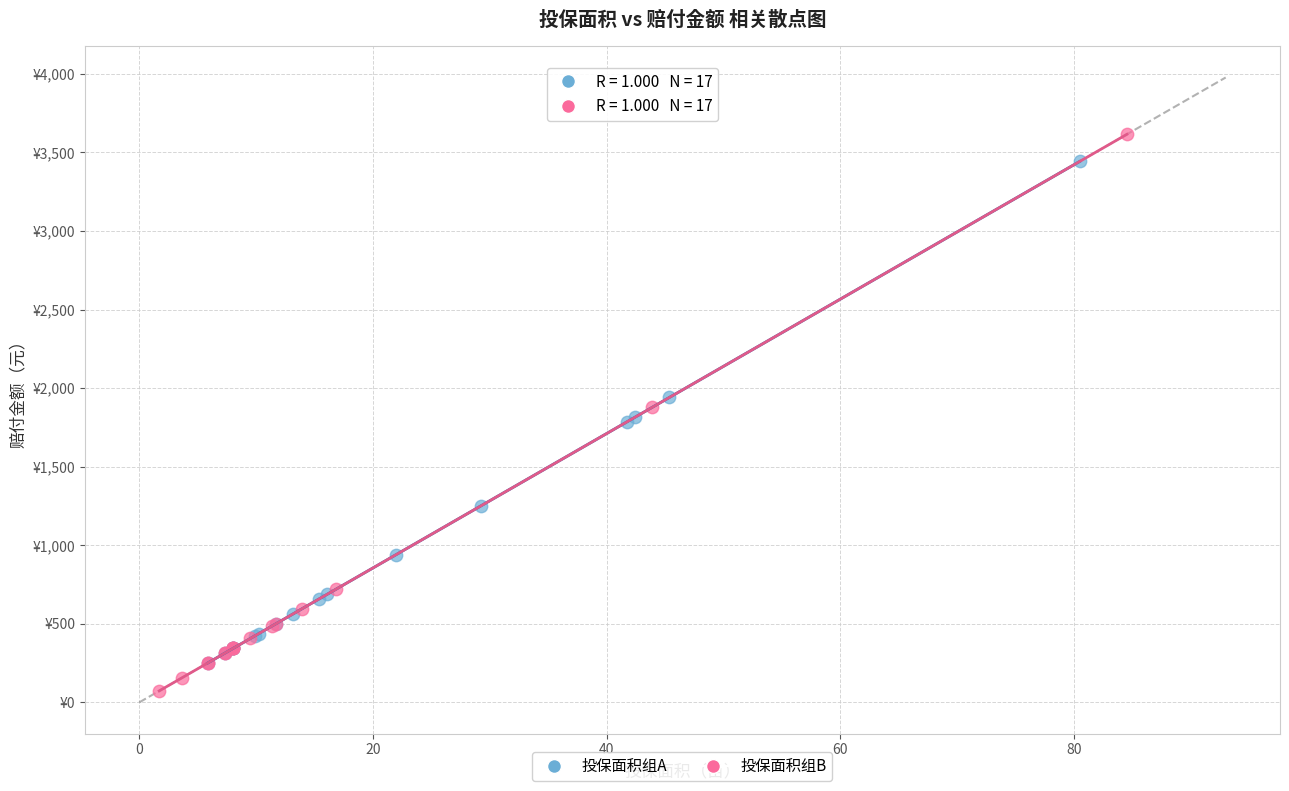

What are all the series names shown in the legend?

投保面积组A, 投保面积组B